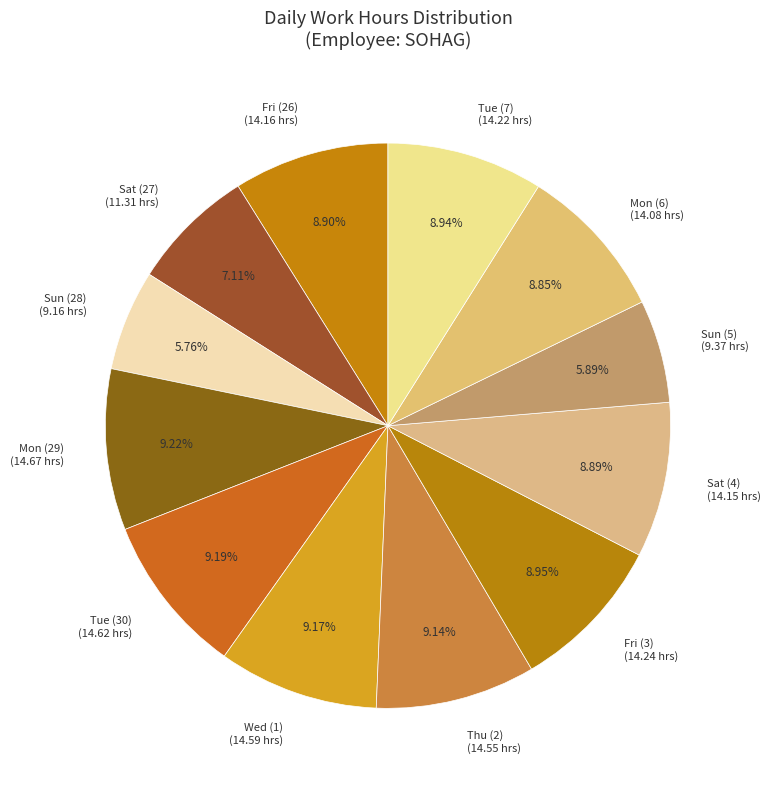

Does Mon (29) account for over 50% of the chart?

No